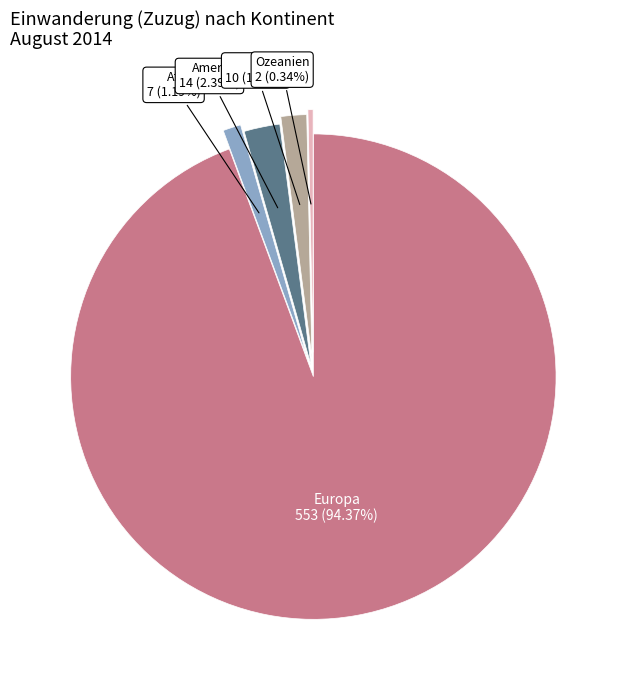

Which category has the biggest portion of the pie?

Europa